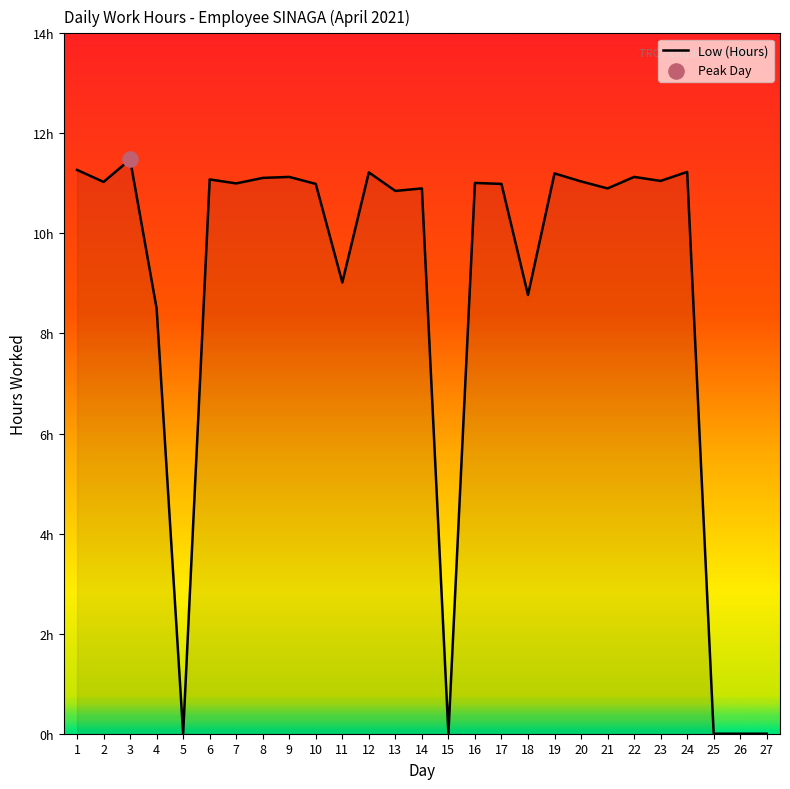

What is the change in value from 11 to 12?

+2.2